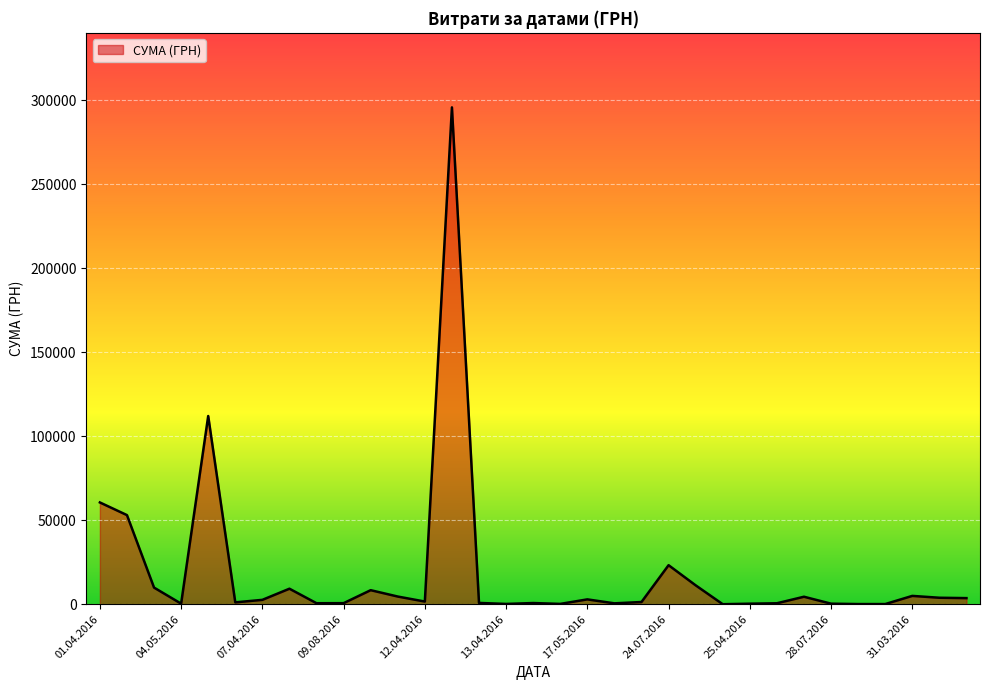

What is the greatest value displayed?

295638.6